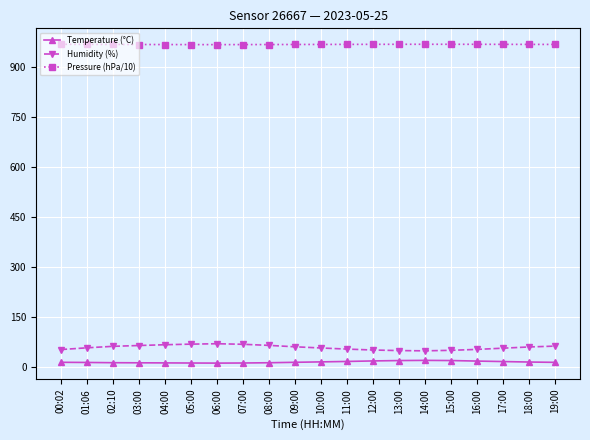

What is the sum of all Pressure (hPa/10) values?

19357.1